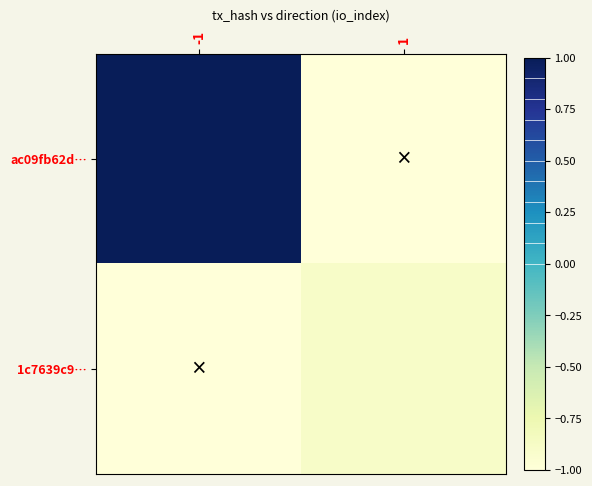

What is the total value across all series at 1?

-1.9